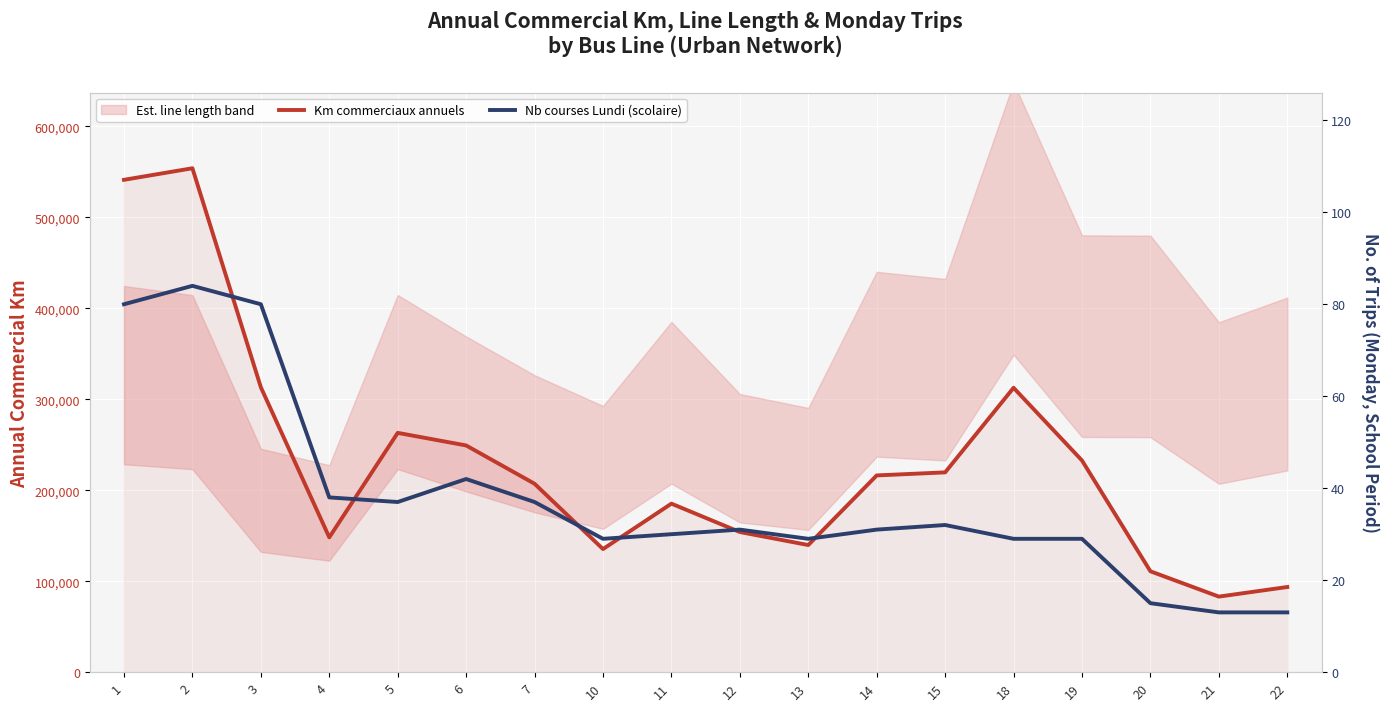

True or false: Total deaths has more than 2 interior local peaks.

True